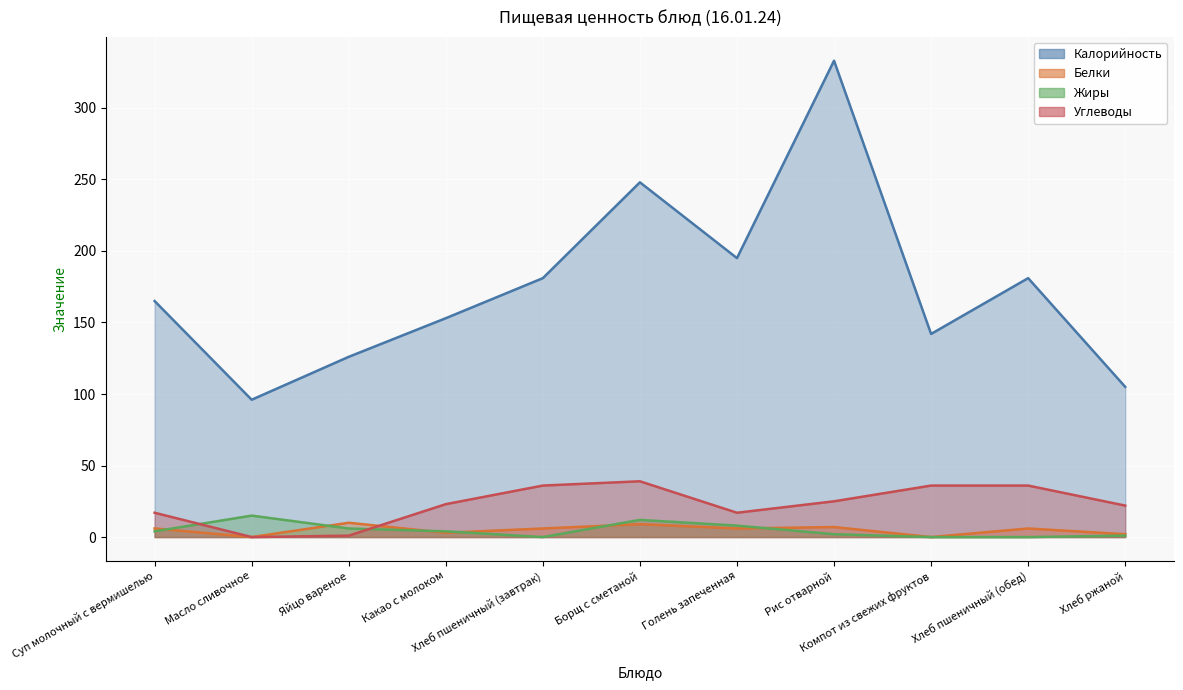

What is the value of the Калорийность point at the 7th from the left?

195